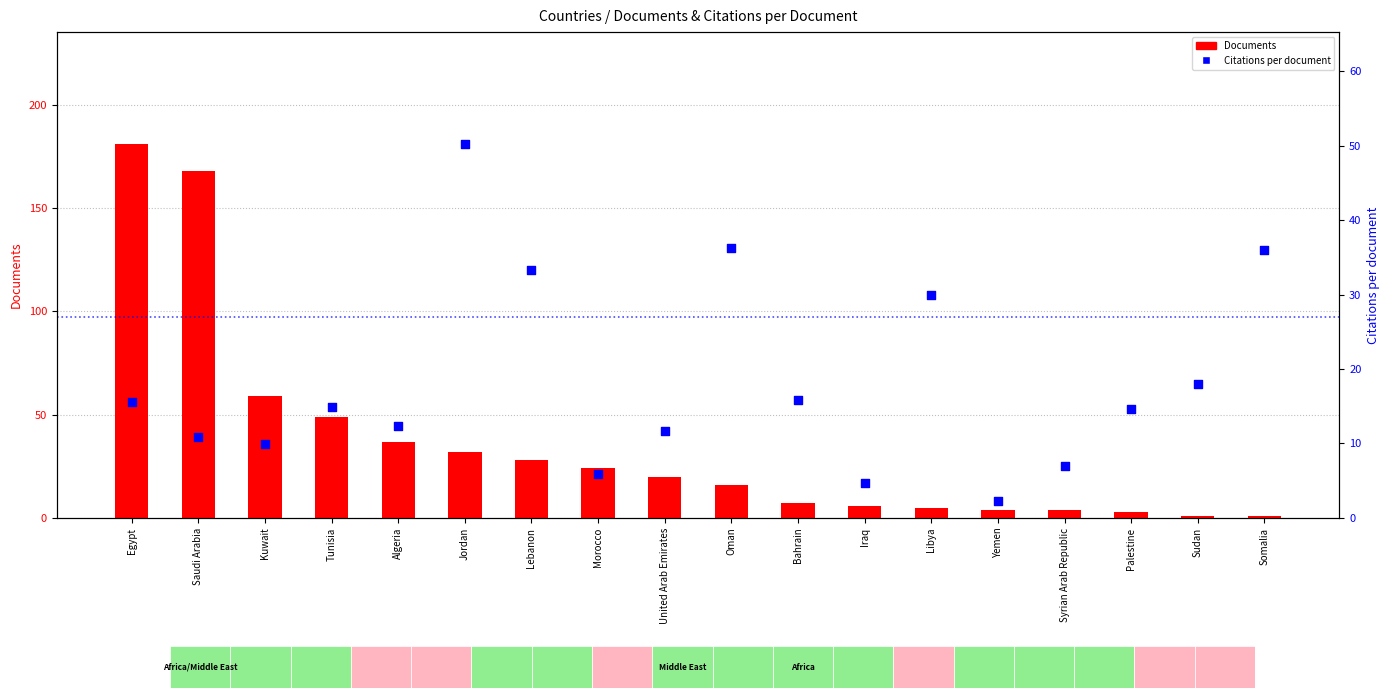

Which series contains the lowest Y value?

Documents